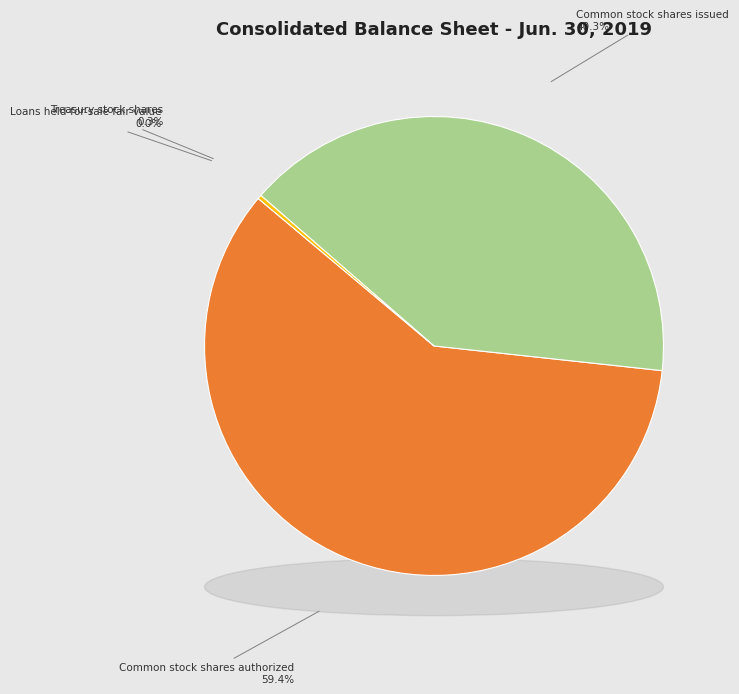

What is the largest slice in the pie chart?

Common stock shares authorized